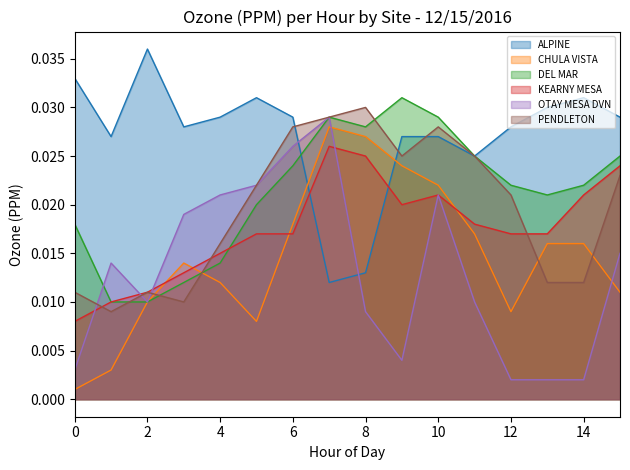

Which series has the widest spread of values?

OTAY MESA DVN